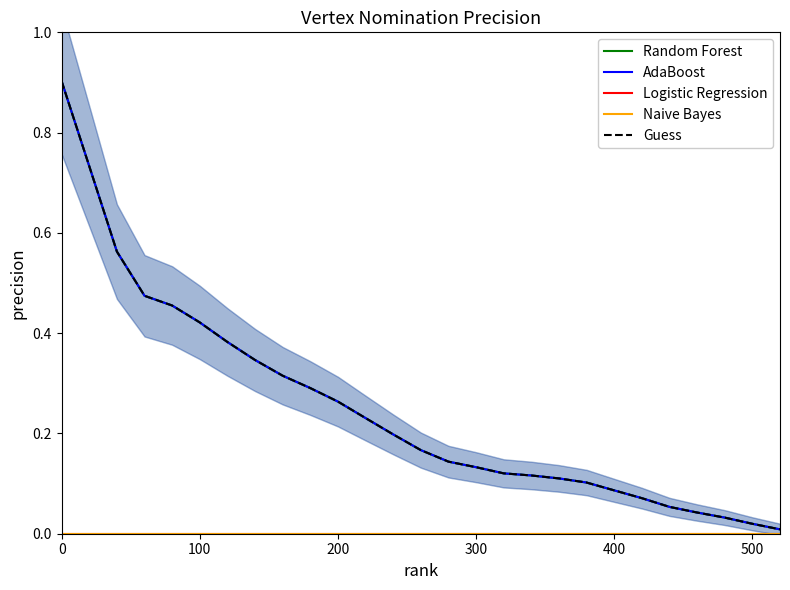

Is the value of Naive Bayes at 100 greater than the value of Random Forest at 19?

No